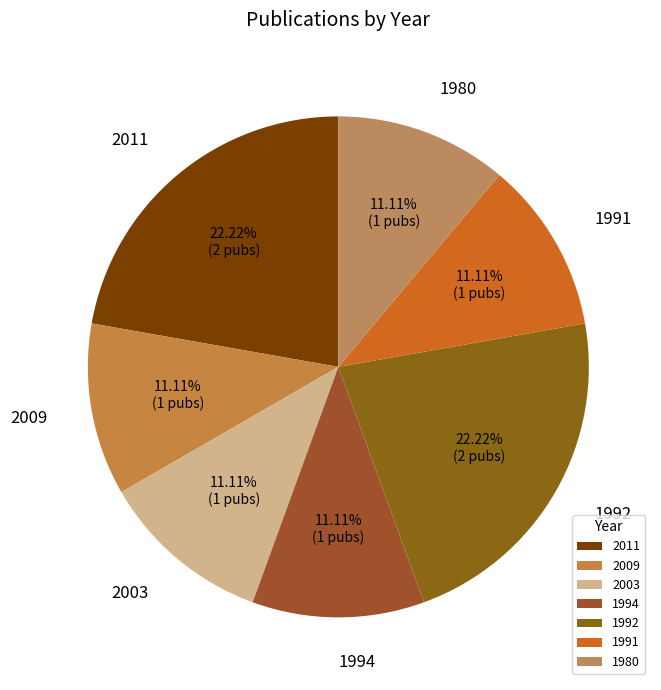

Does 2003 represent more than half of the total?

No